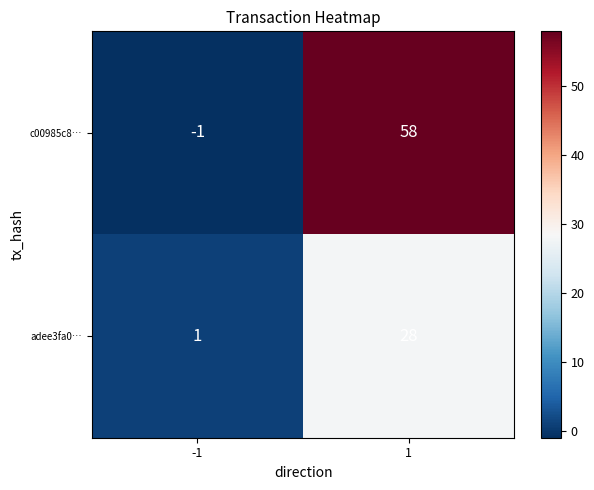

What is the difference between the highest and lowest values at -1?

2